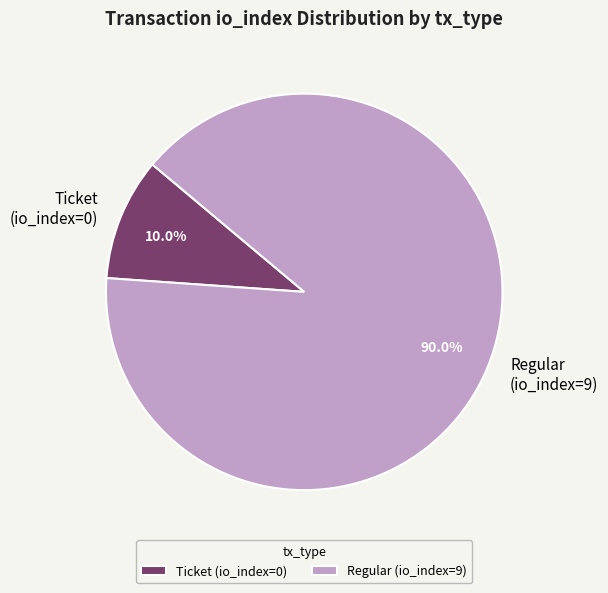

To the nearest percent, what is the combined percentage of Regular (io_index=9) and Ticket (io_index=0)?

100%